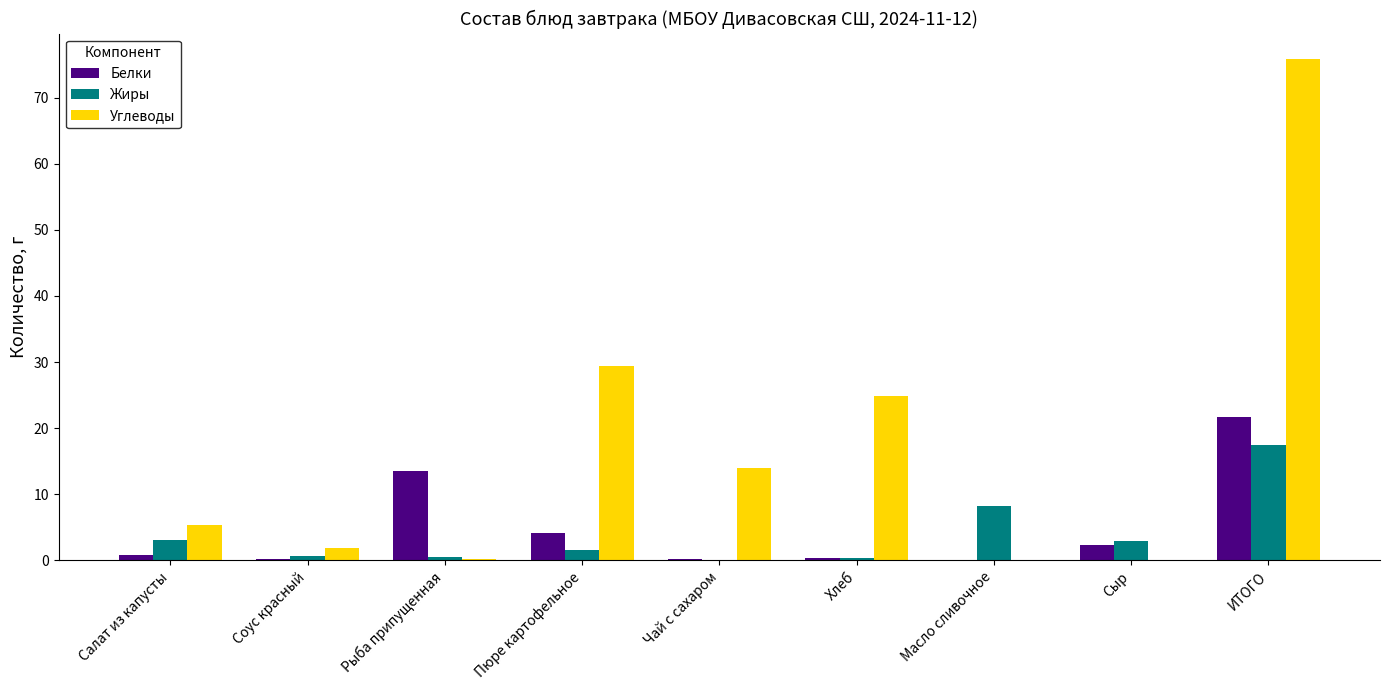

How many categories are shown in the chart?

9